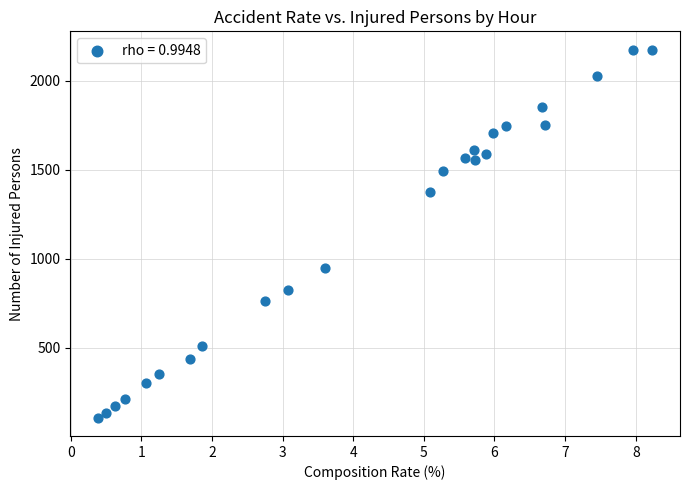

What Y value in the scatter plot is closest to 1141?

948